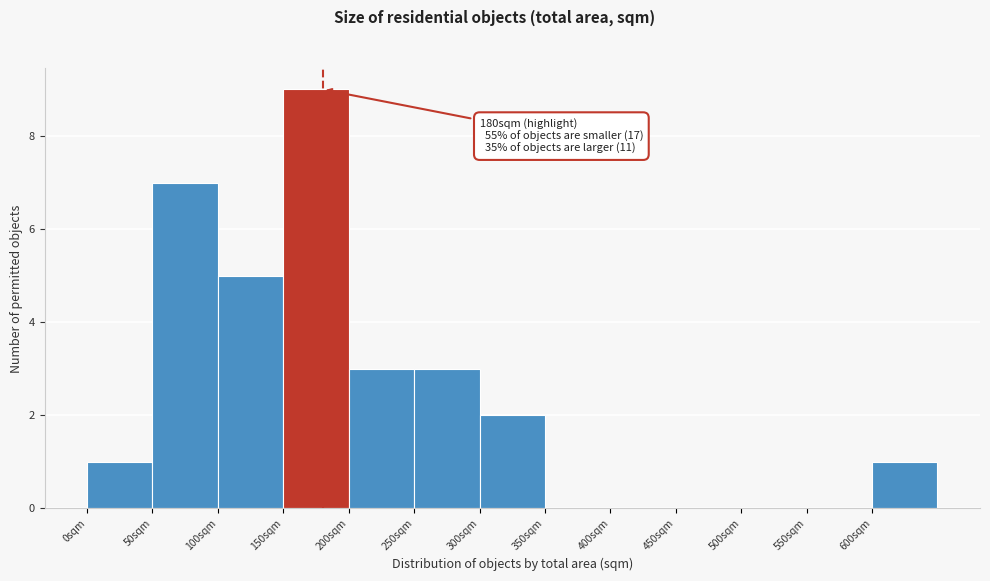

Which range on the x-axis has the tallest bar?

150 to 200